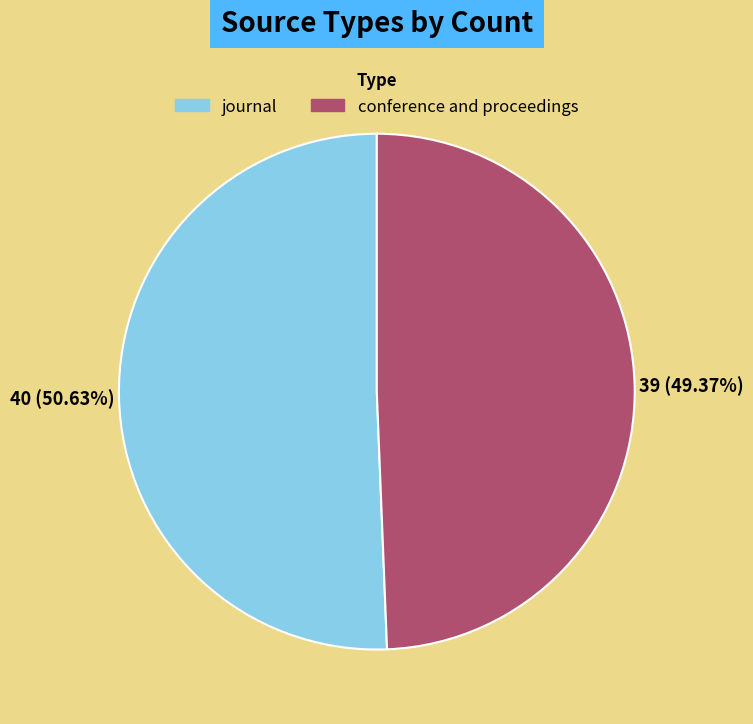

Does journal represent more than half of the total?

Yes